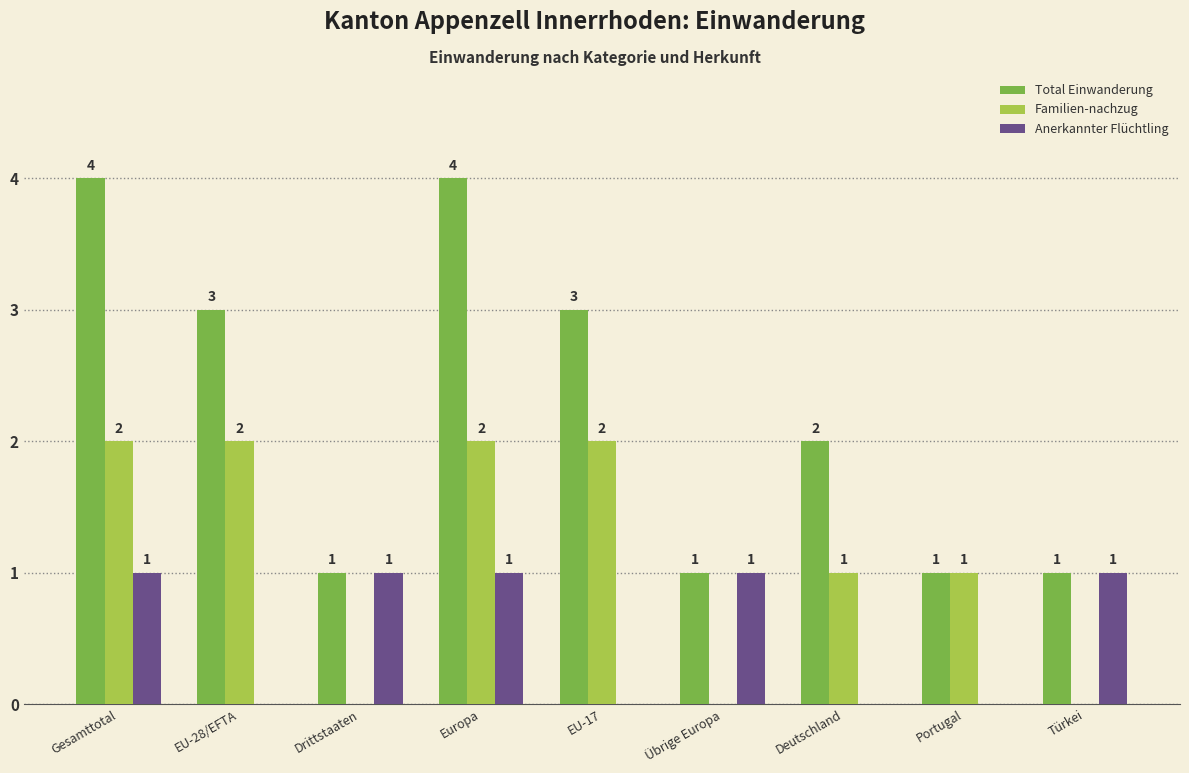

Is it true that Total Einwanderung equals 1 at Übrige Europa?

True